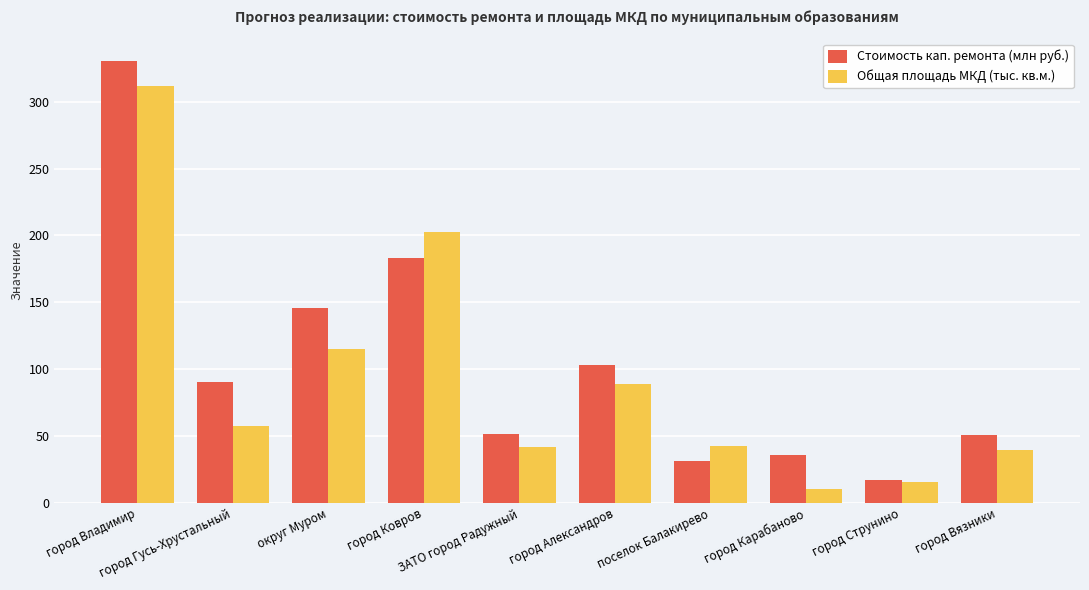

What is the maximum value for Стоимость кап. ремонта (млн руб.)?

330.7